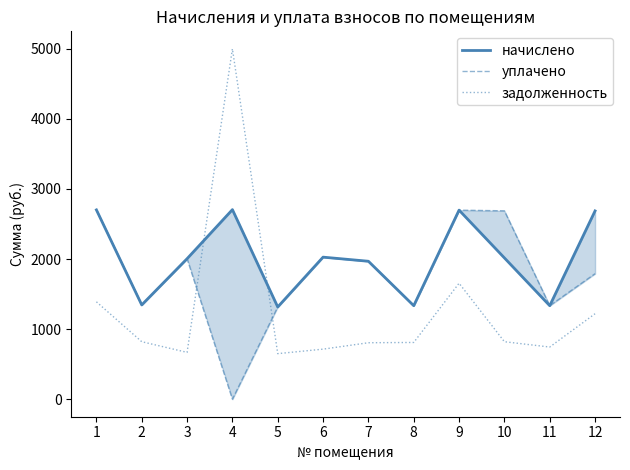

The задолженность series shows 650.2 at 5. True or false?

True